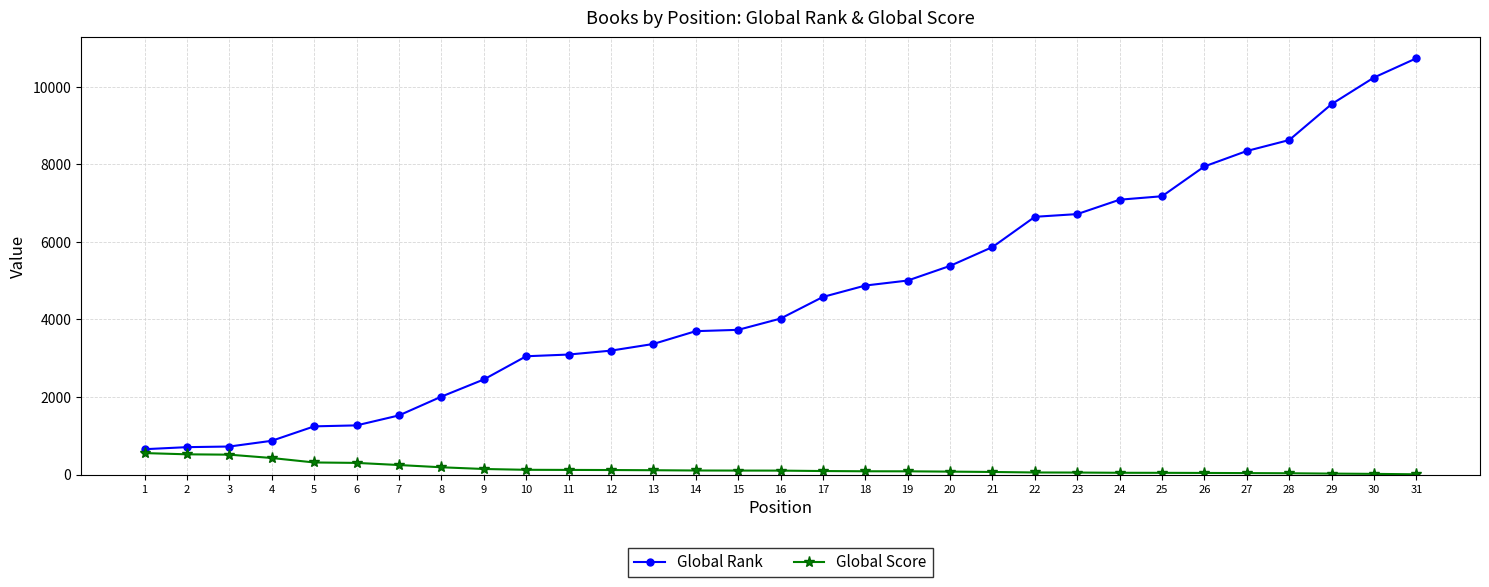

Which series has the largest total across all categories?

Global Rank